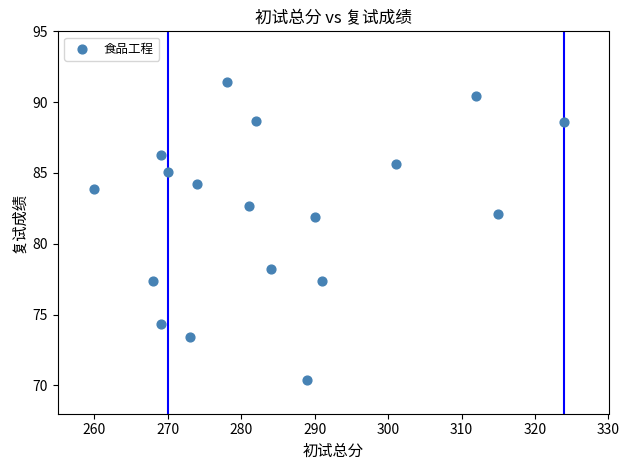

What is the range of Y values (max minus min)?

21.0